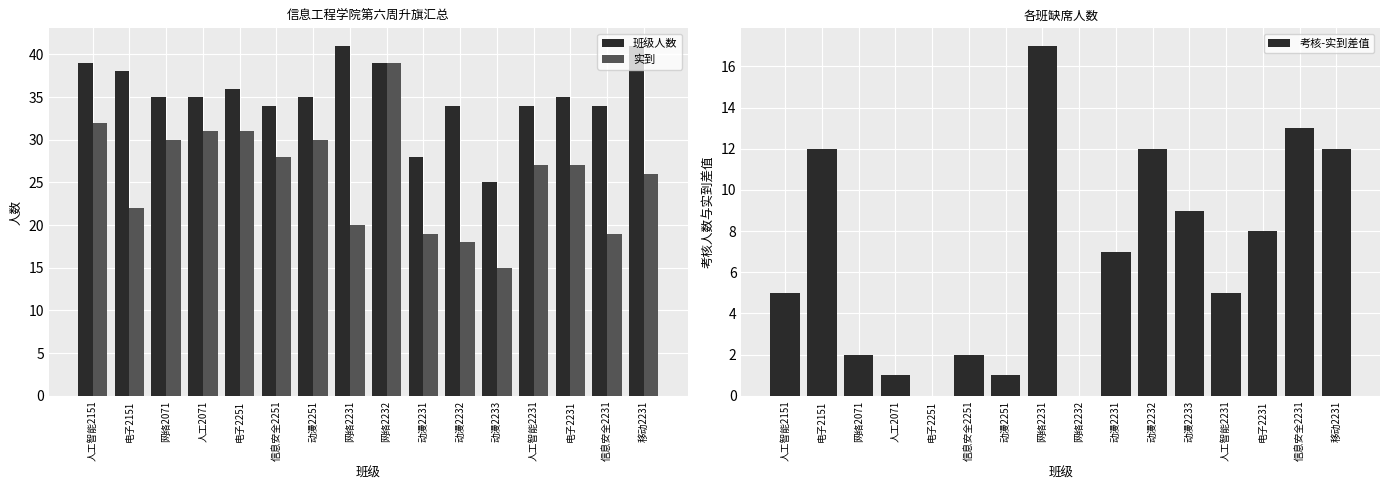

List the series in order of their overall mean, lowest first.

考核-实到差值, 实到, 班级人数